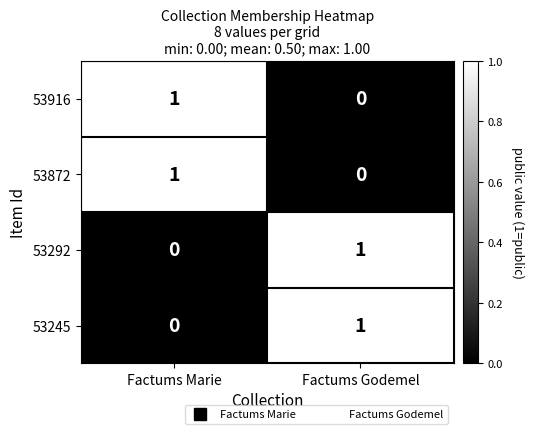

Reading left to right, transcribe all the data shown in this chart.

53916: Factums Marie=1	Factums Godemel=0
53872: Factums Marie=1	Factums Godemel=0
53292: Factums Marie=0	Factums Godemel=1
53245: Factums Marie=0	Factums Godemel=1